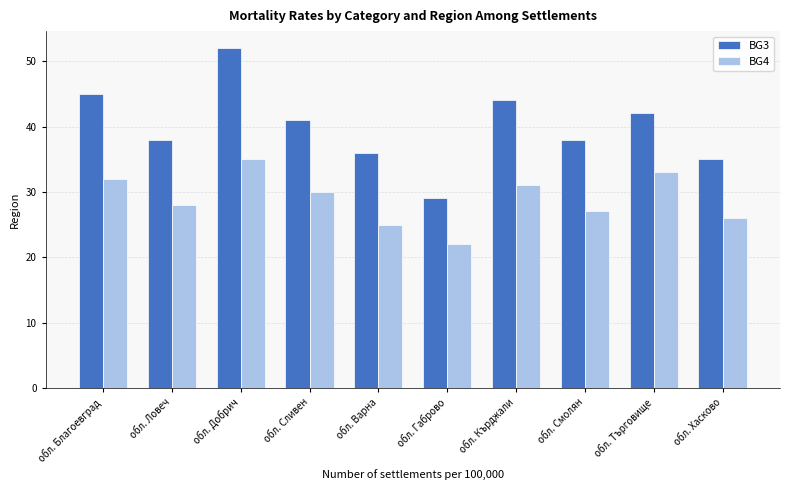

Are the bars grouped side by side (vs. stacked)?

Yes